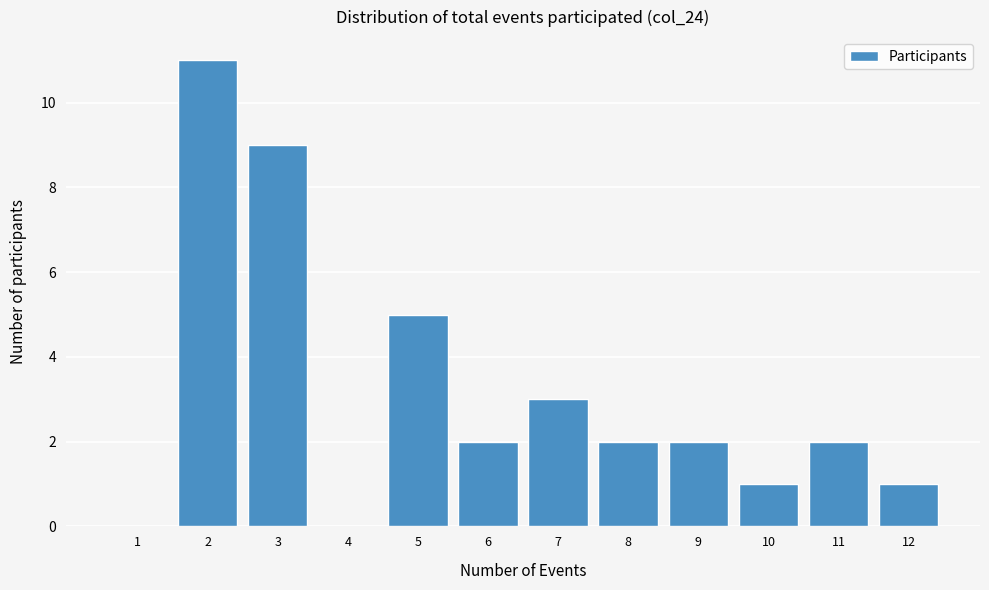

Reading left to right, list all the values displayed in this chart.

1=0	2=11	3=9	4=0	5=5	6=2	7=3	8=2	9=2	10=1	11=2	12=1